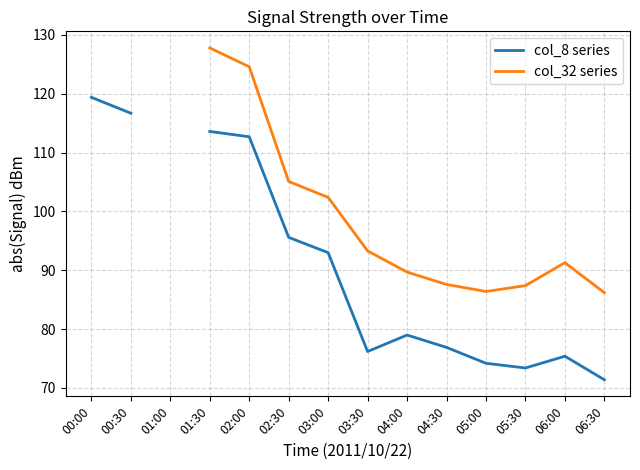

What is the label of the 7th point from the right?

03:30